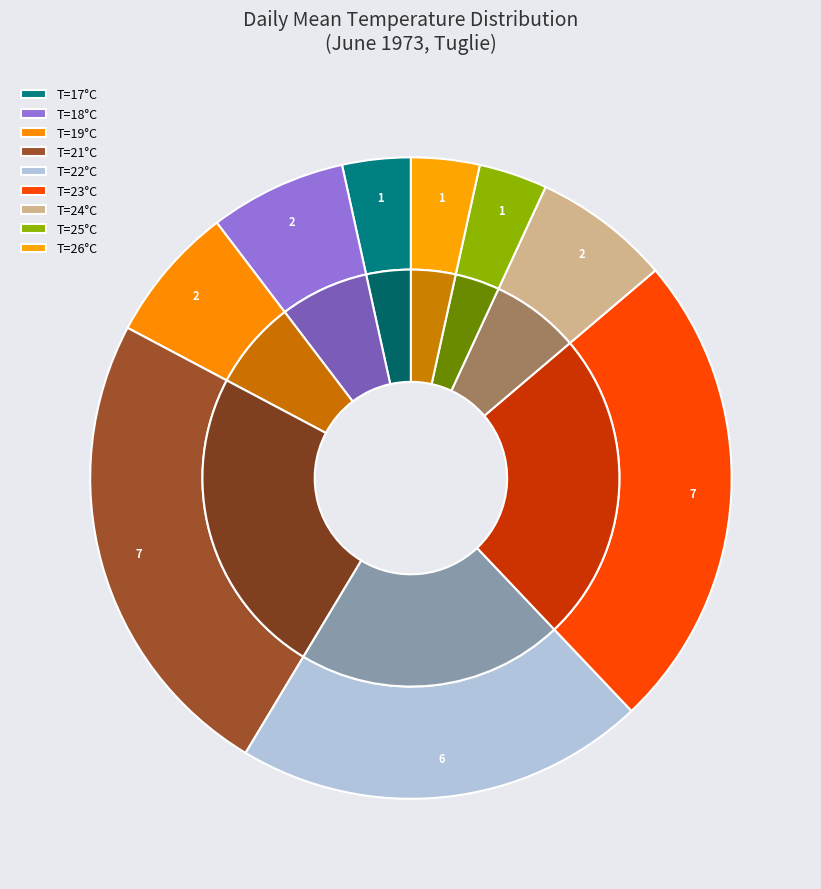

Does 13 represent more than half of the total?

No